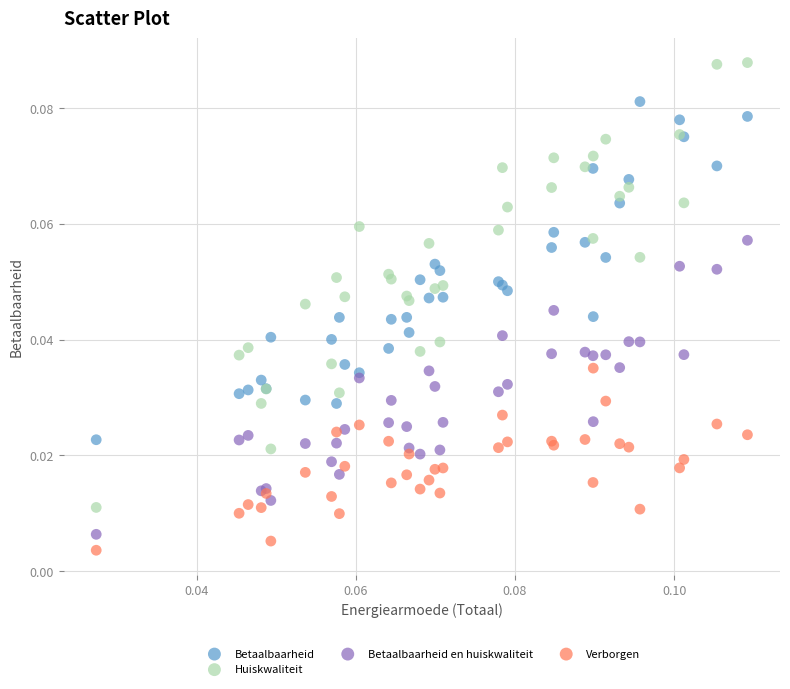

Which series contains the lowest Y value?

Verborgen